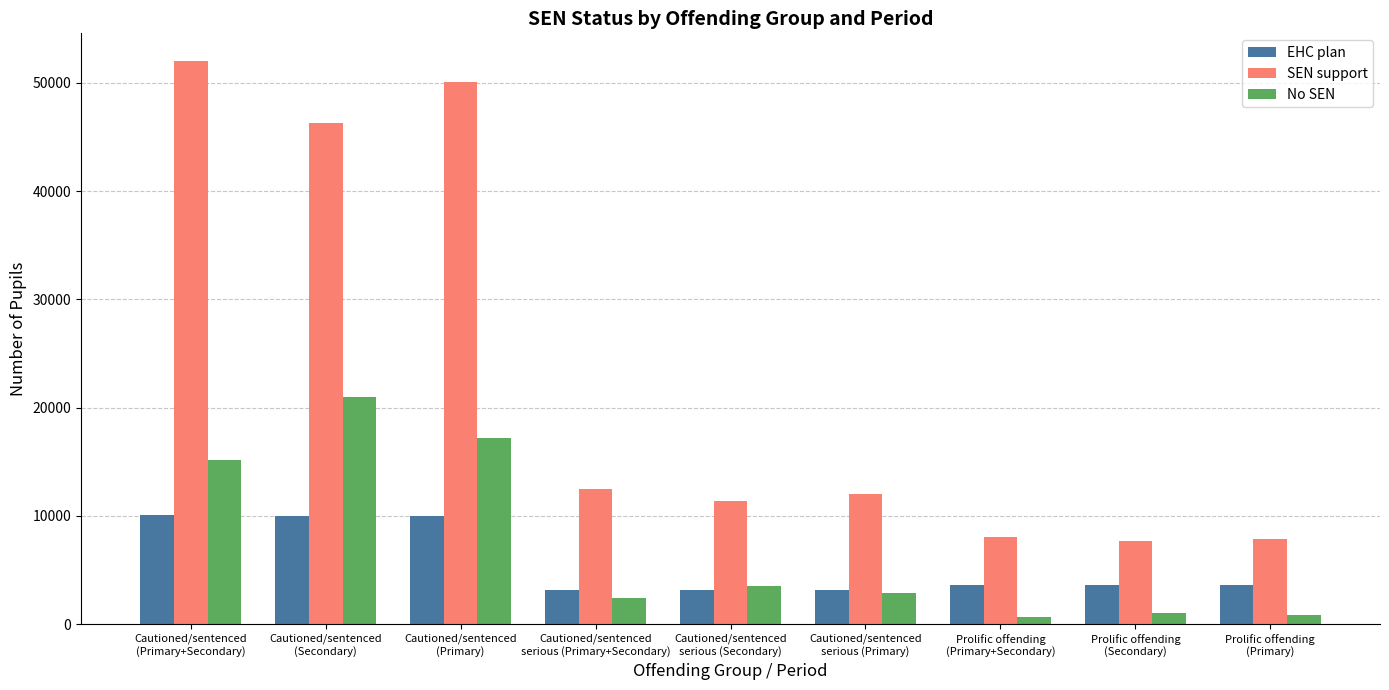

What is the value of the EHC plan bar at the 9th from the left?

3604